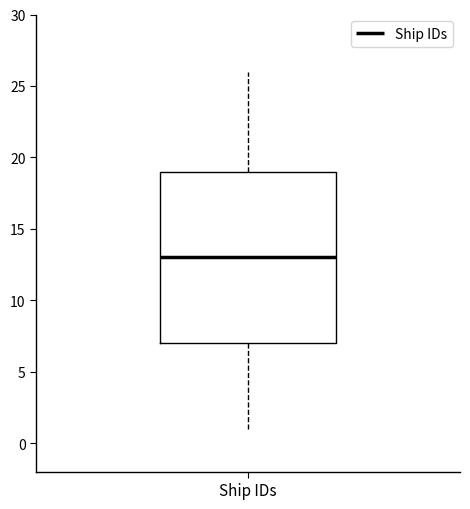

Read this box plot against the y-axis: the position of the median line, the range covered by the box, and the ends of both whiskers. The values are not printed on the chart, so give them approximately, as read against the axis.

median 13, box 7 to 19, whiskers 1 to 26